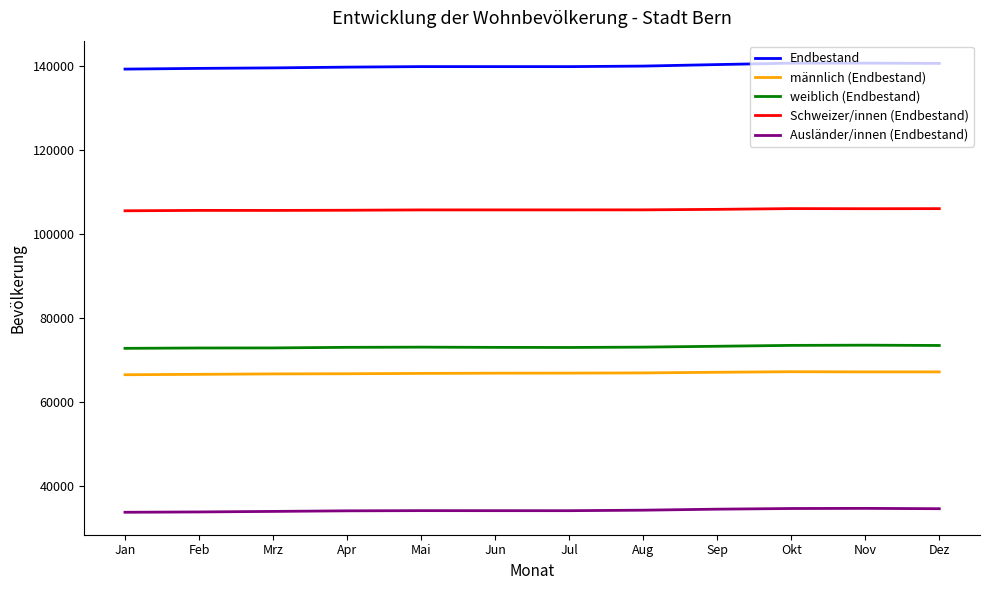

True or false: Endbestand and Schweizer/innen (Endbestand) intersect in this chart.

False